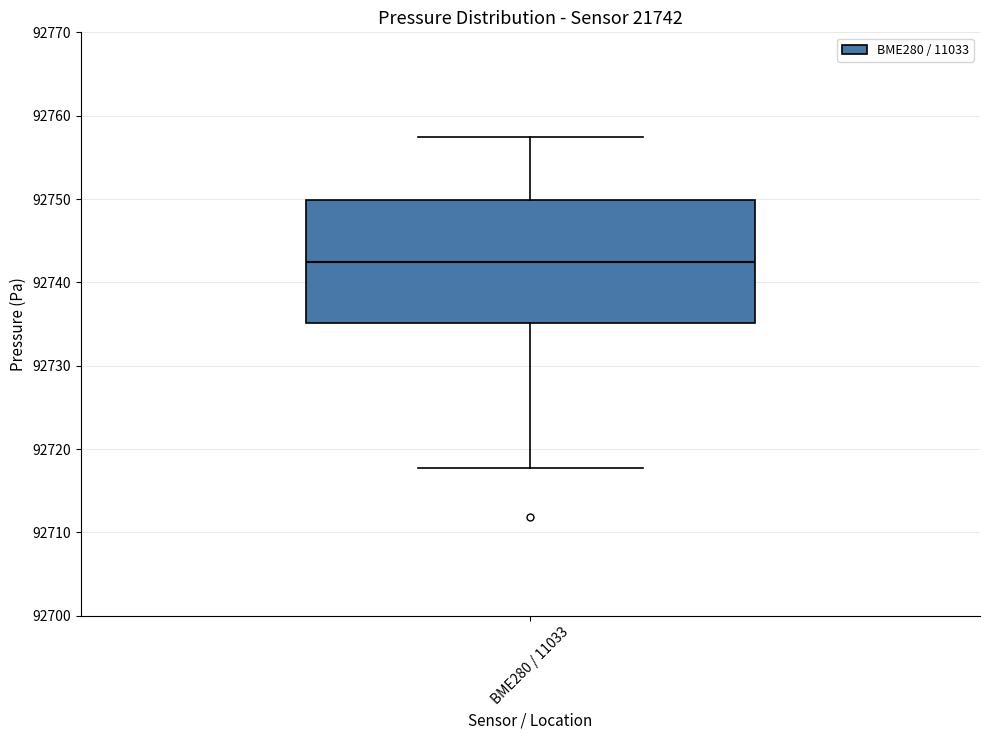

Transcribe this box plot: give where the median line is, the range the box spans, and where the two whiskers end, as read against the y-axis. The values are not printed on the chart, so give them approximately, as read against the axis.

median 92742, box 92735 to 92750, whiskers 92718 to 92757